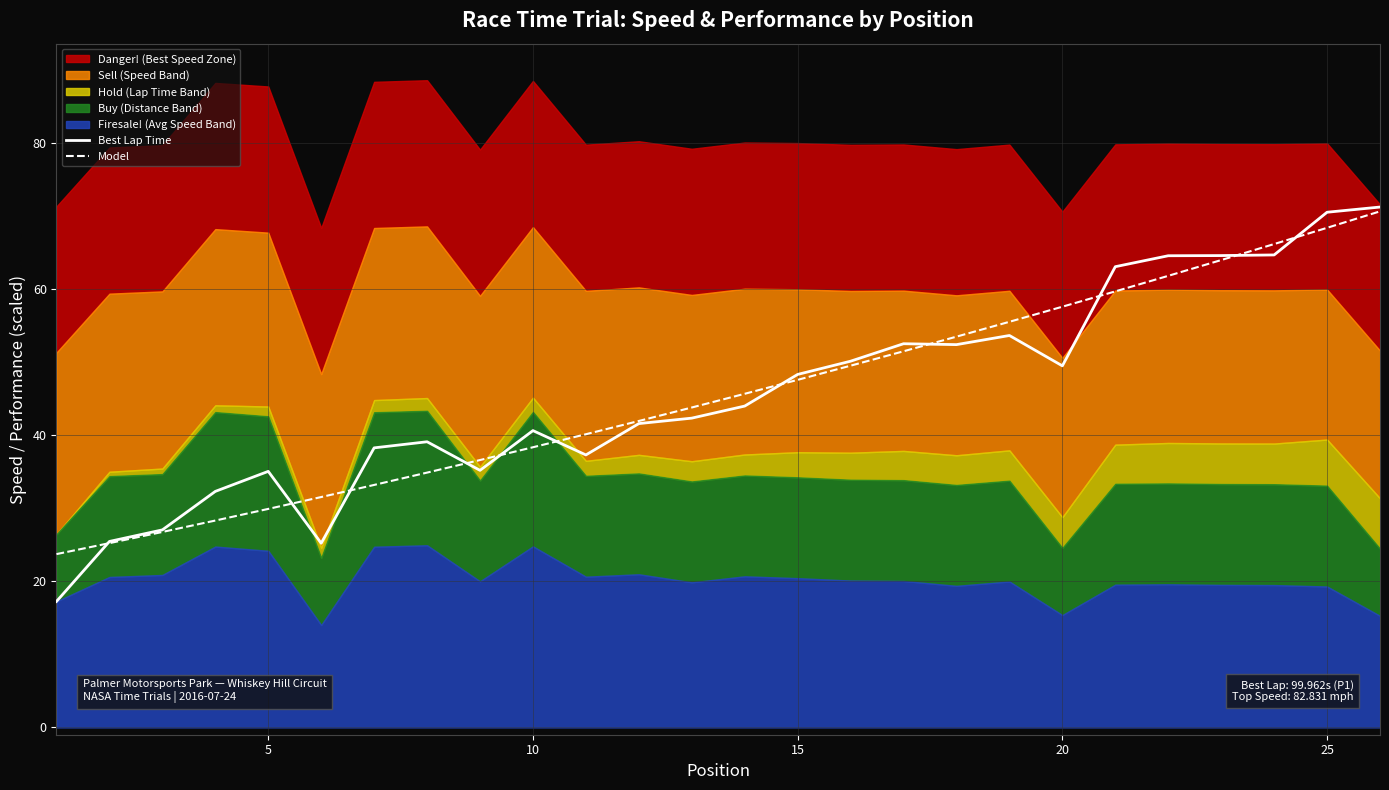

Is it true that Model equals 16.3 at 20?

False